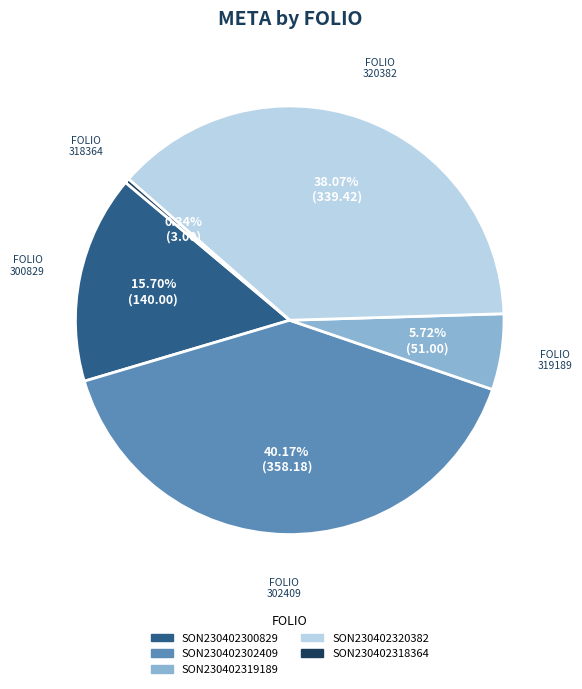

Between SON230402300829 and SON230402320382, which is larger?

SON230402320382